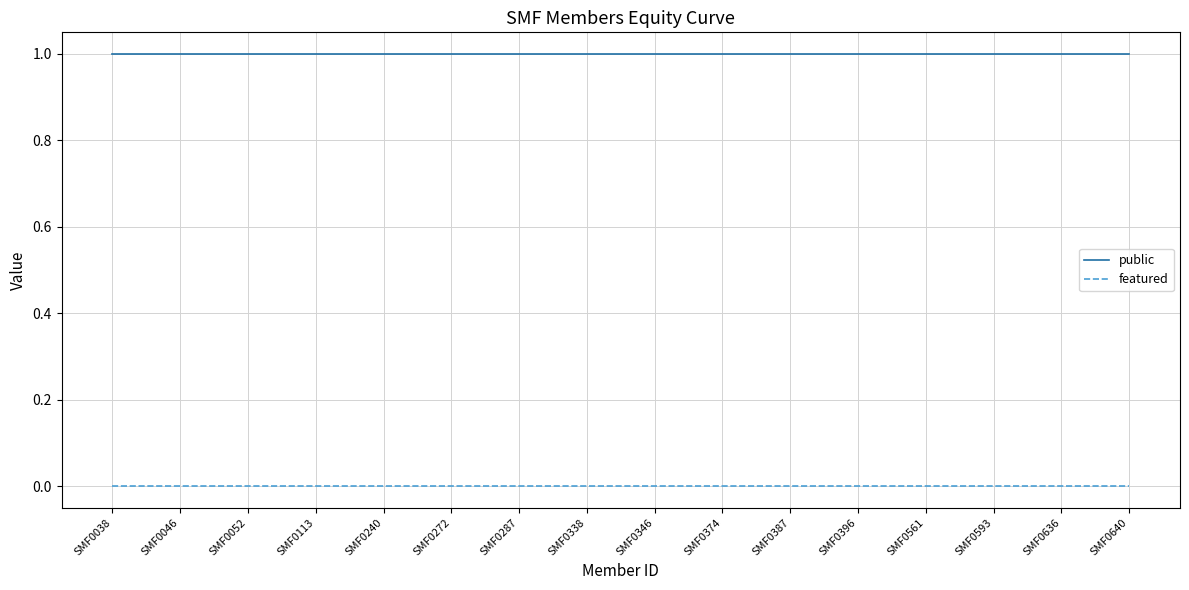

What is the total value across all series at SMF0287?

1